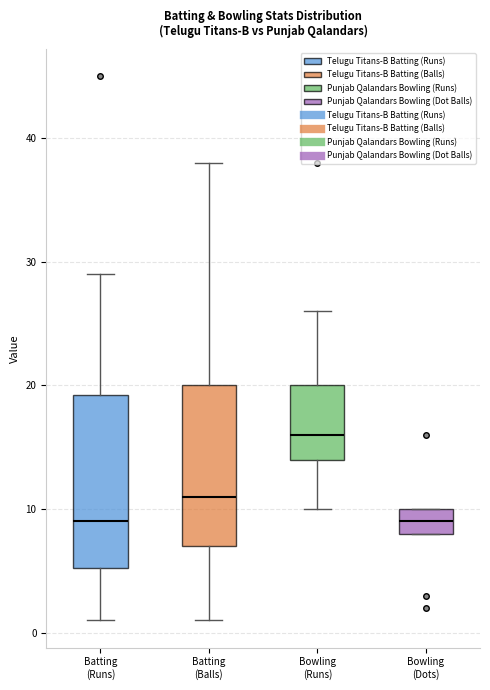

Which box's median line is the highest?

Bowling (Runs)